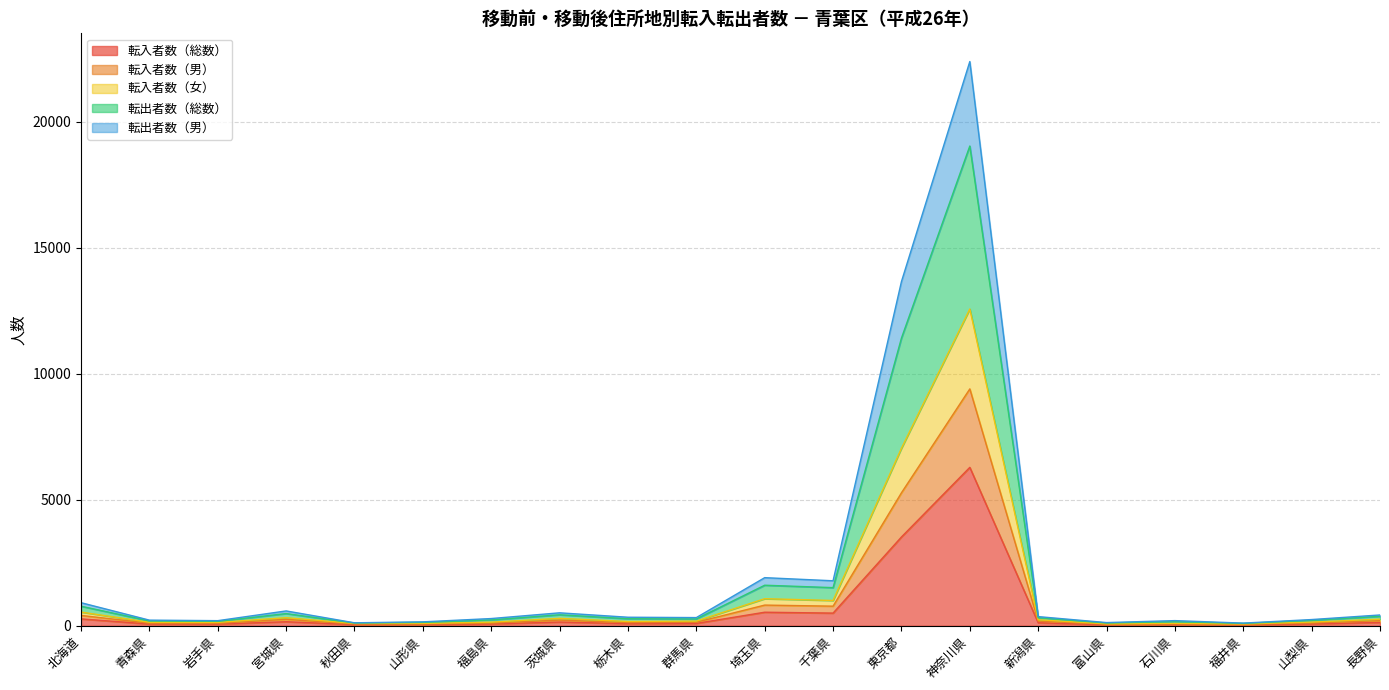

True or false: 転入者数（女） and 転出者数（男） cross at least once.

False